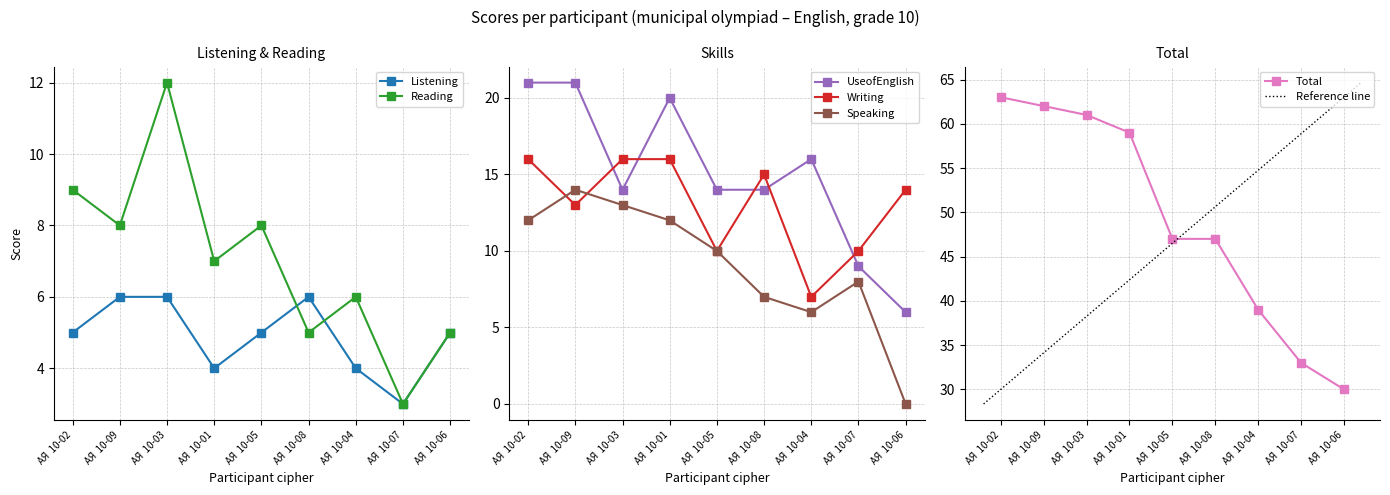

The Listening series shows 4 at АЯ  10-04. True or false?

True